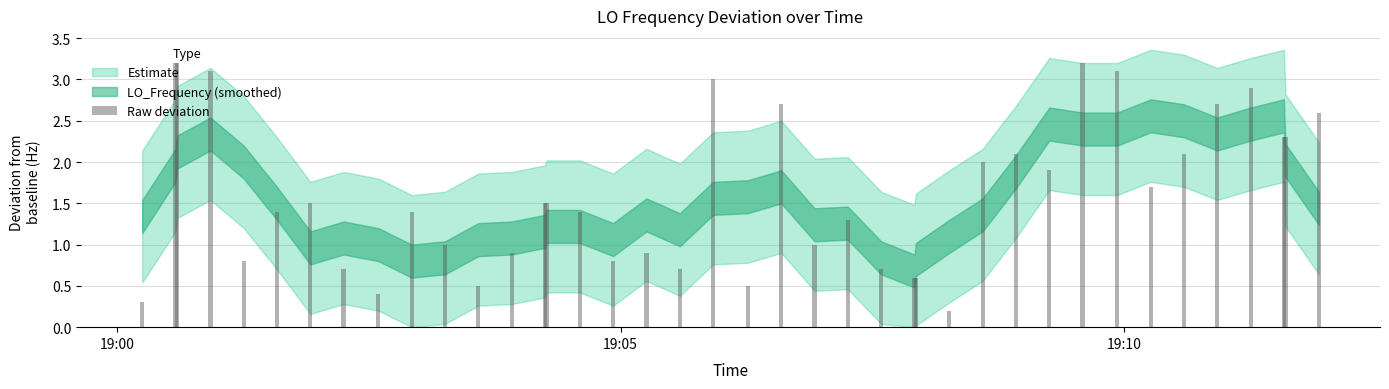

What is the sum of all values?

64.7